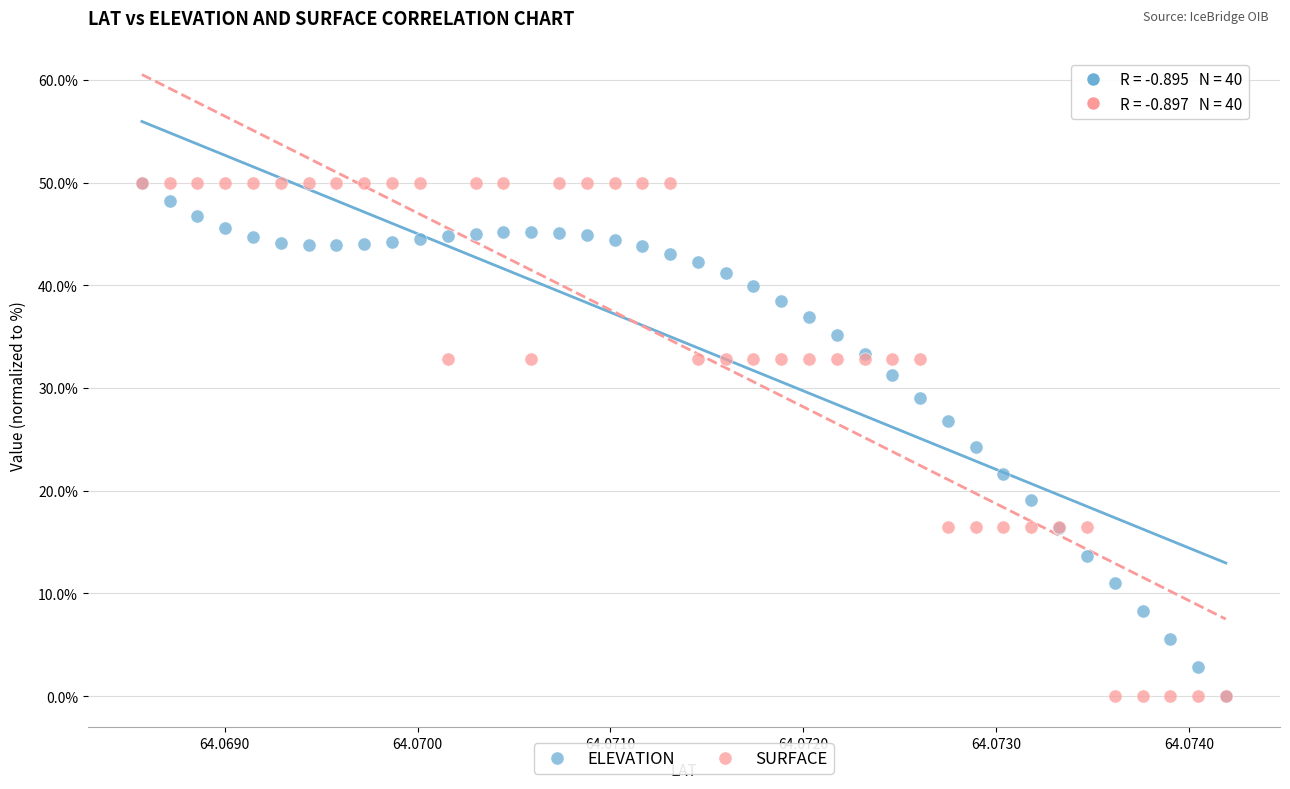

Across all series, what Y value is closest to 25?

24.2